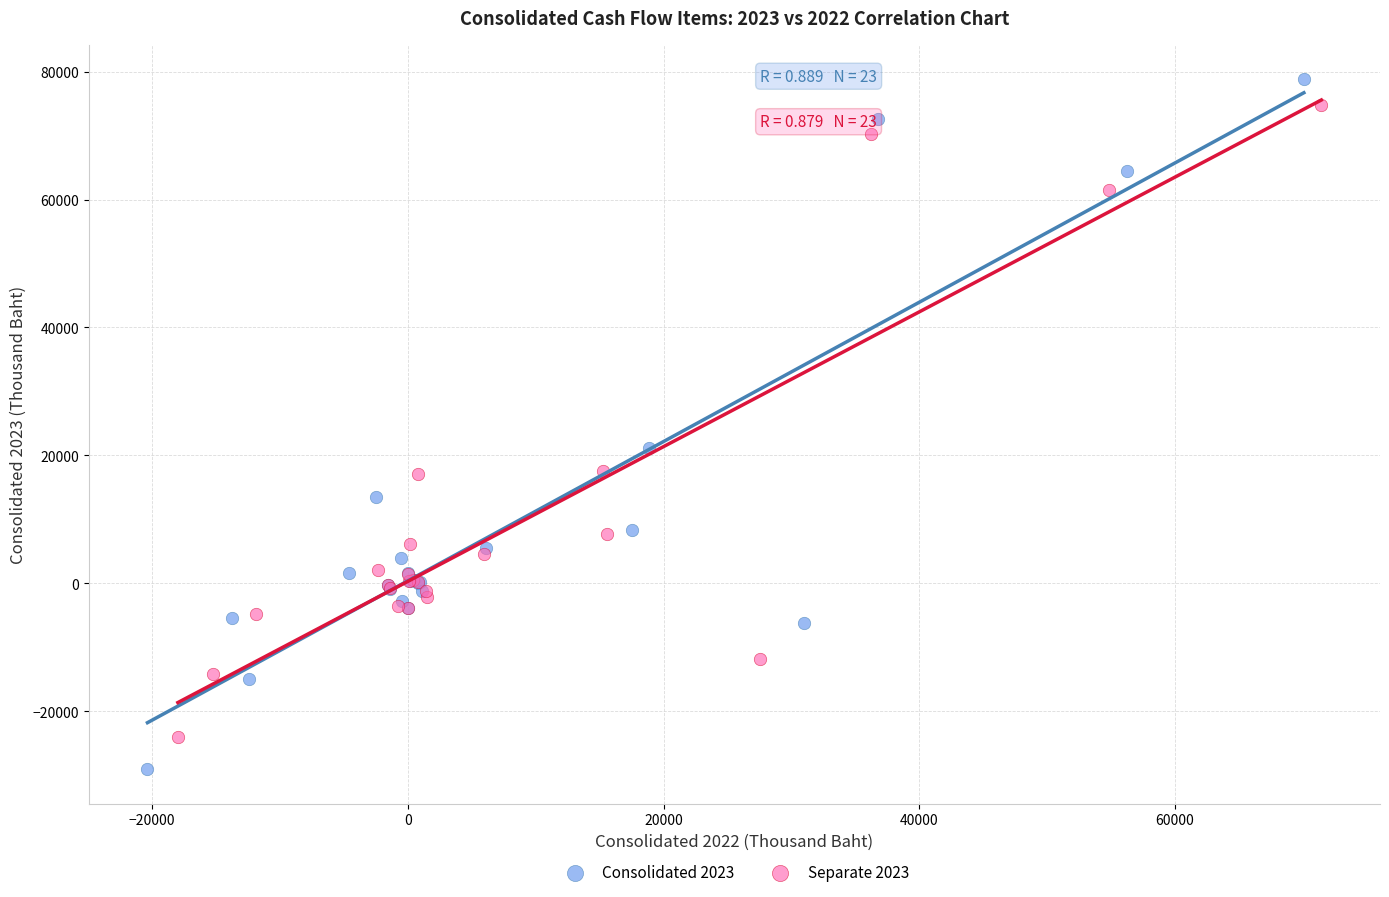

Which series reaches the minimum Y coordinate?

Consolidated 2023